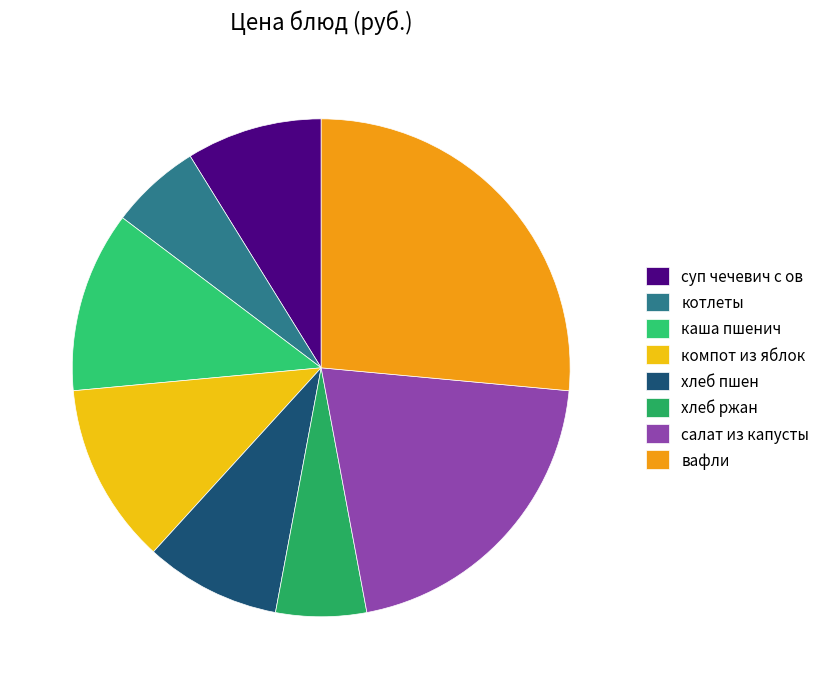

Between салат из капусты and компот из яблок, which is larger?

салат из капусты